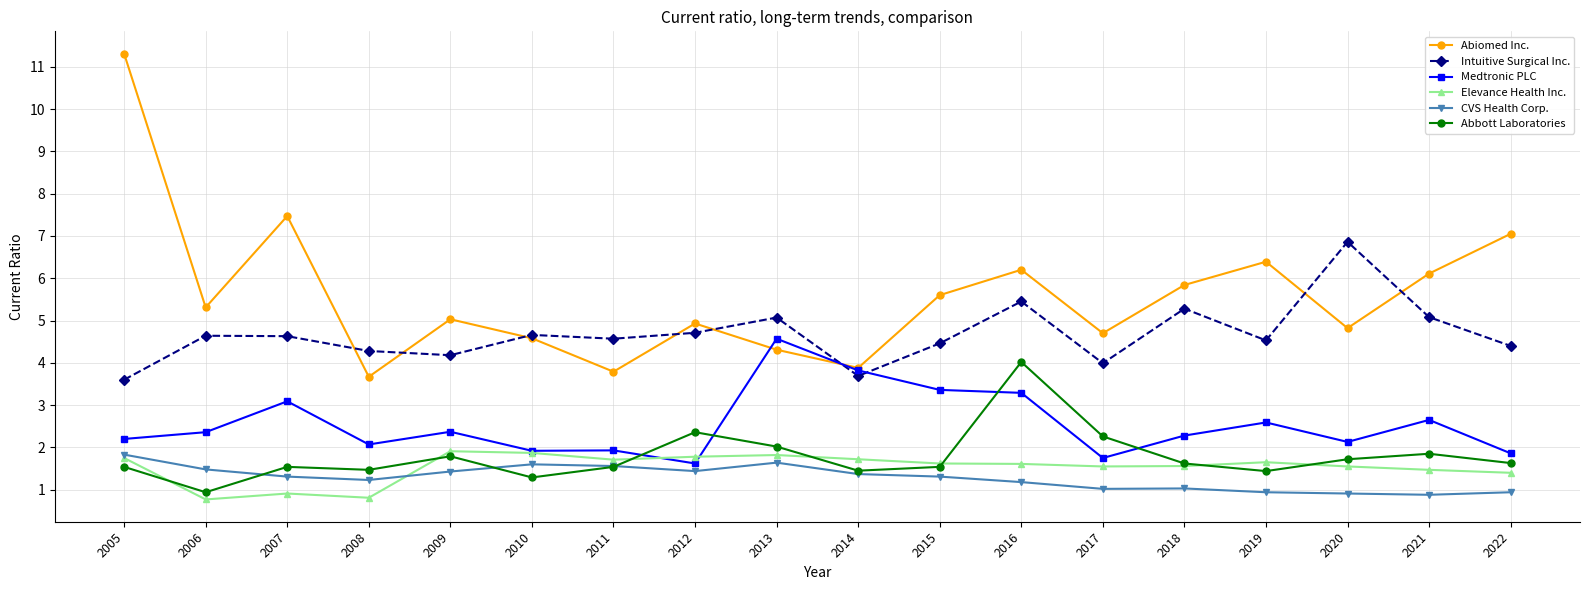

True or false: Abbott Laboratories and Abiomed Inc. intersect in this chart.

False